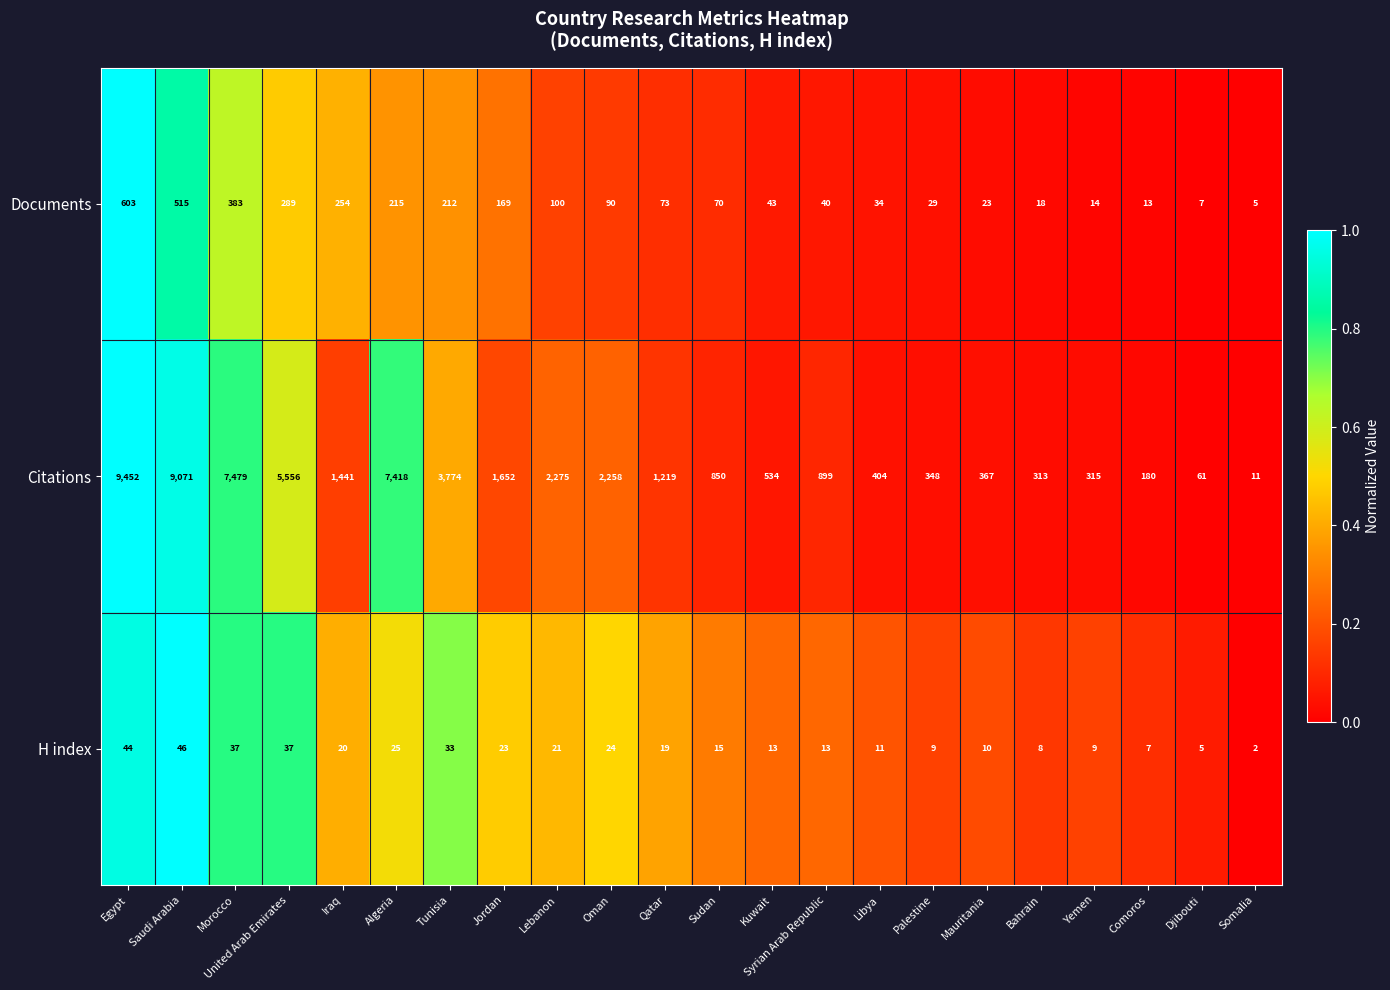

Which series changed the most between Algeria and Kuwait?

Citations